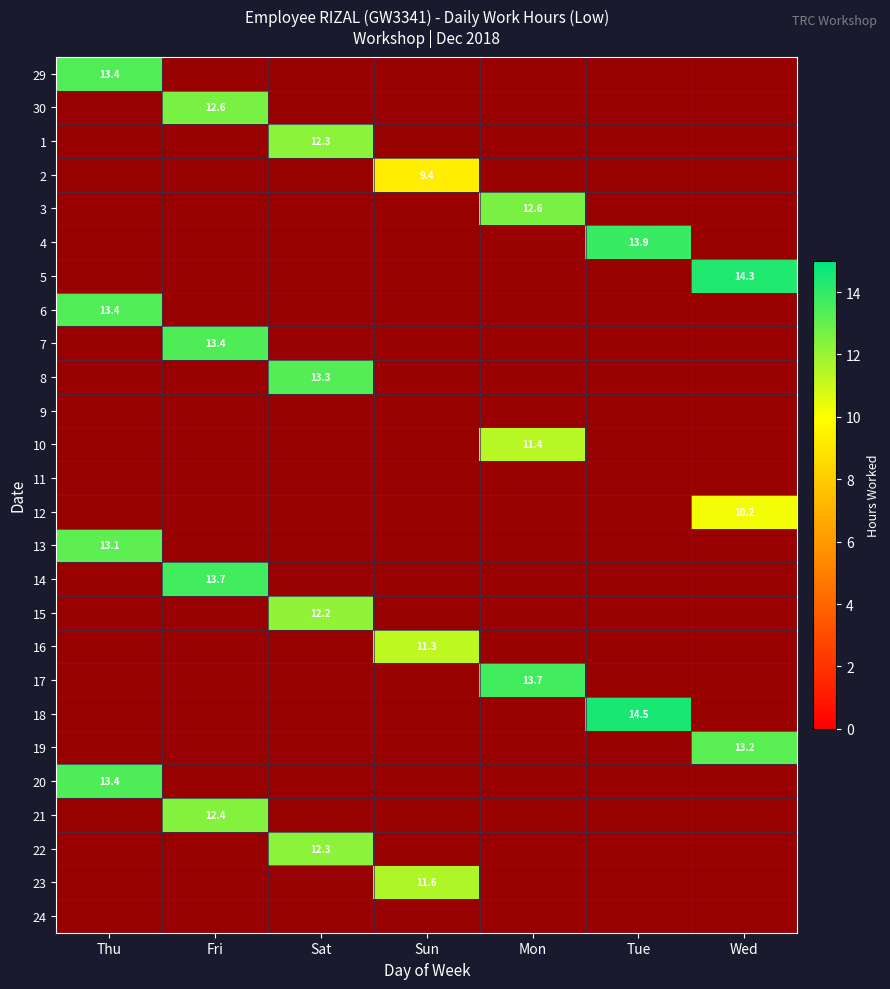

True or false: 19 has a value of 4.2 at Fri.

False